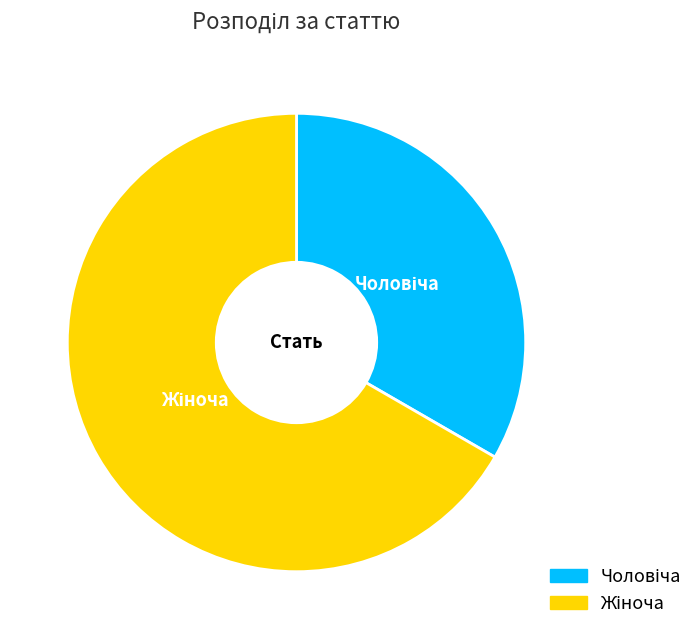

Is there a majority slice in this chart?

Yes